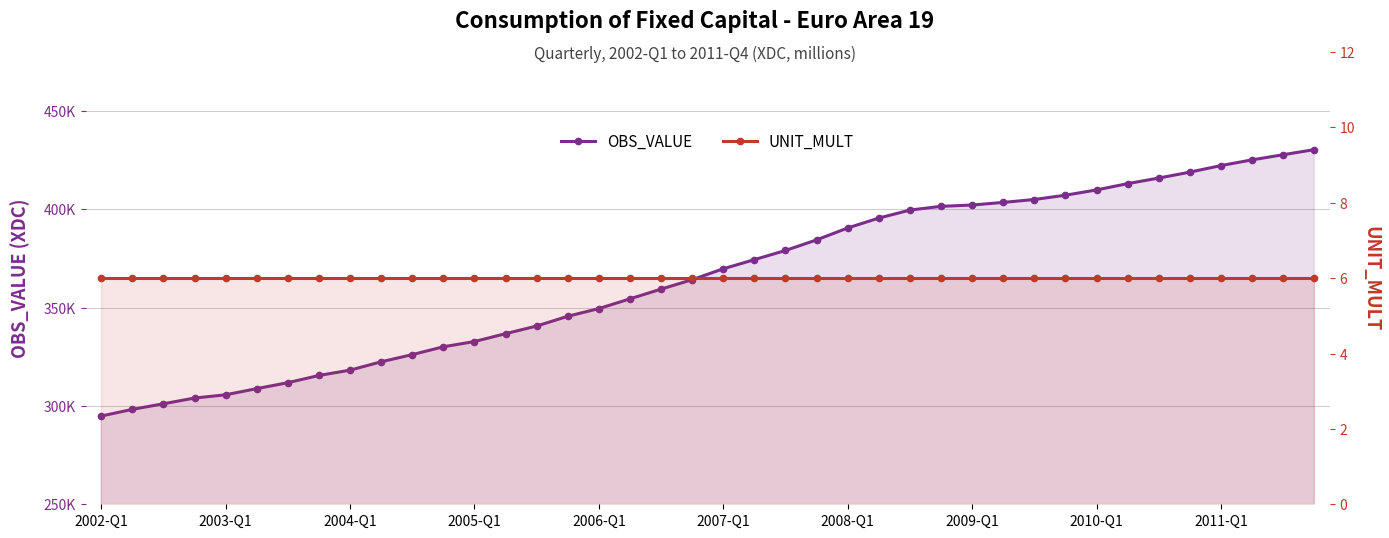

Between 2006-Q1 and 2010-Q1, which series saw the biggest shift?

OBS_VALUE